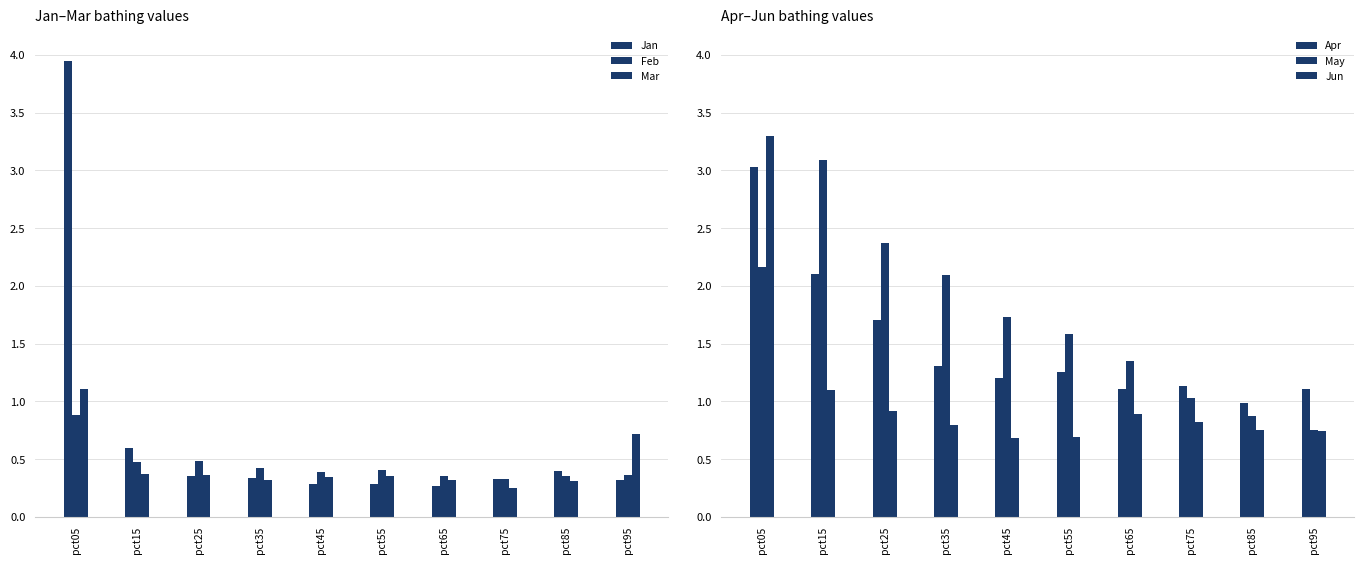

Reading right to left, what are all the values shown in this chart?

Jan: 0.3	0.4	0.3	0.3	0.3	0.3	0.3	0.4	0.6	3.9
Feb: 0.4	0.4	0.3	0.4	0.4	0.4	0.4	0.5	0.5	0.9
Mar: 0.7	0.3	0.3	0.3	0.4	0.3	0.3	0.4	0.4	1.1
Apr: 1.1	1.0	1.1	1.1	1.3	1.2	1.3	1.7	2.1	3.0
May: 0.7	0.9	1.0	1.3	1.6	1.7	2.1	2.4	3.1	2.2
Jun: 0.7	0.7	0.8	0.9	0.7	0.7	0.8	0.9	1.1	3.3